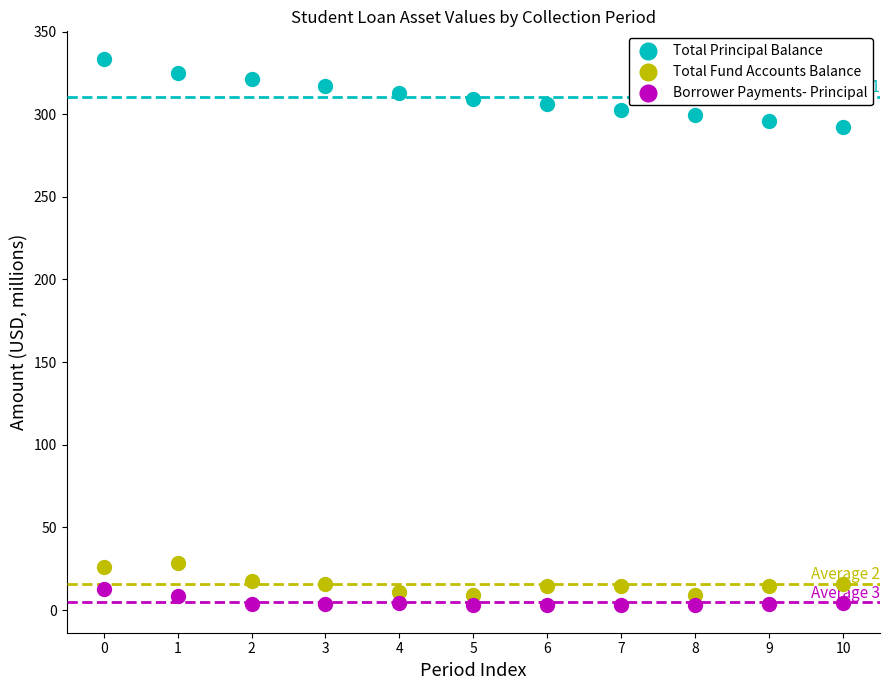

Across all data points, what is the range of Y values (max minus min)?

330.8